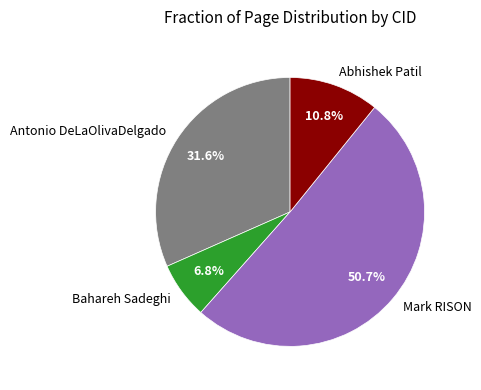

Rank the categories by value from highest to lowest.

Mark RISON, Antonio DeLaOlivaDelgado, Abhishek Patil, Bahareh Sadeghi